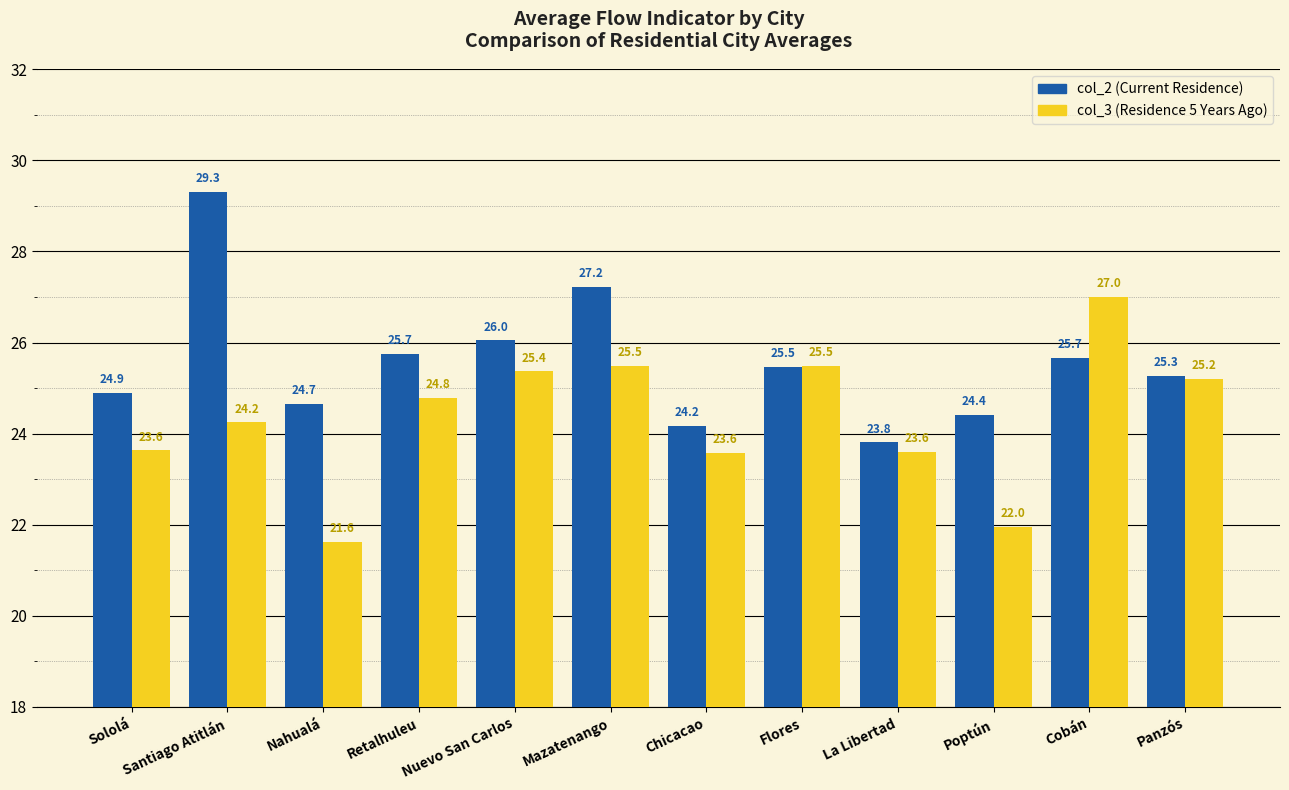

At which category does the chart reach its peak across all series?

Santiago Atitlán